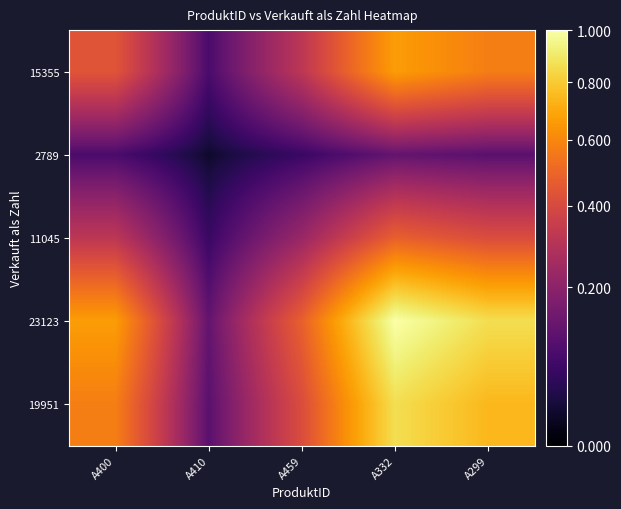

Reading right to left, list all the values displayed in this chart.

15355: A299=0.6	A332=0.7	A459=0.3	A410=0.1	A400=0.4
2789: A299=0.1	A332=0.1	A459=0.1	A410=0.0	A400=0.1
11045: A299=0.4	A332=0.5	A459=0.2	A410=0.1	A400=0.3
23123: A299=0.9	A332=1.0	A459=0.5	A410=0.1	A400=0.7
19951: A299=0.7	A332=0.9	A459=0.4	A410=0.1	A400=0.6